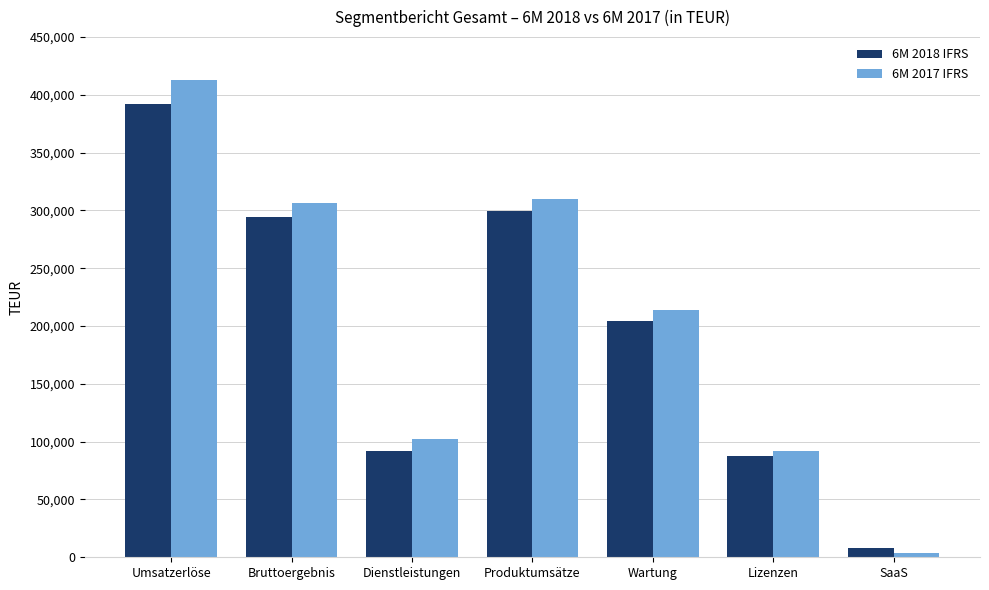

What is the difference between the 6M 2017 IFRS values at Wartung and Bruttoergebnis?

92706